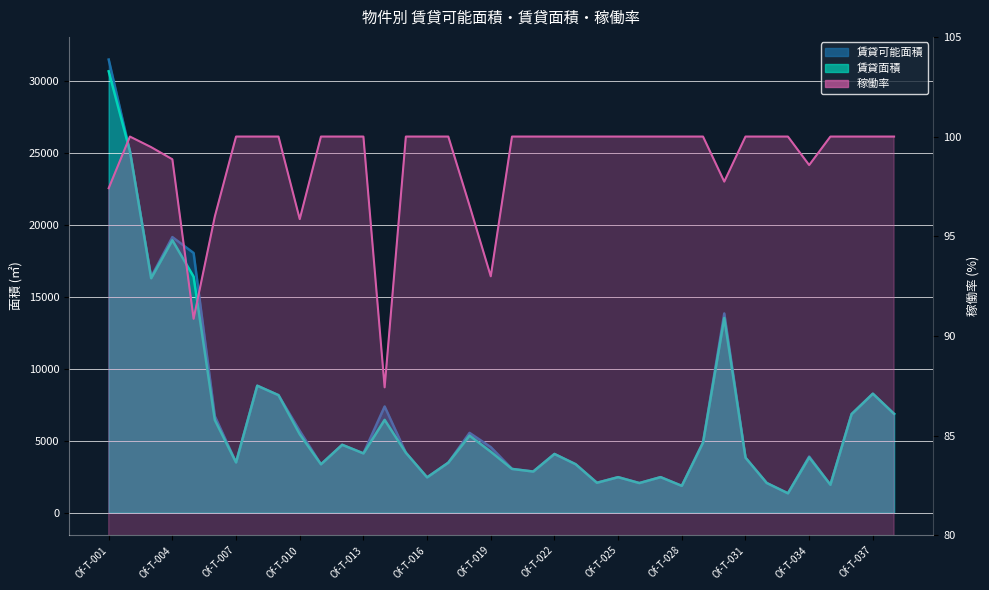

Between Of-T-007 and Of-T-024, which series saw the biggest shift?

賃貸可能面積